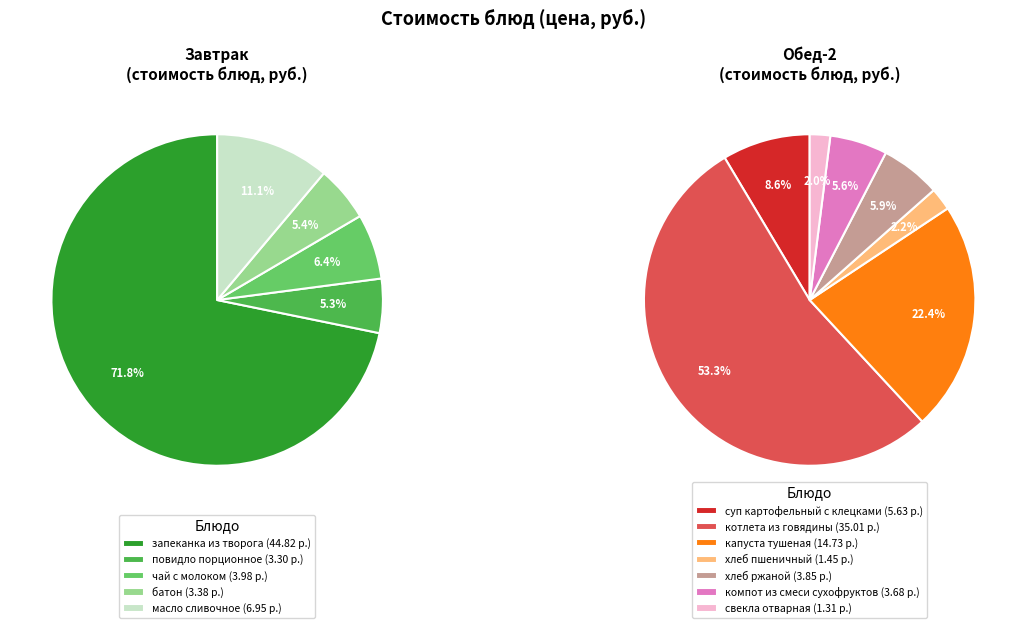

What is the smallest slice in the pie chart?

свекла отварная